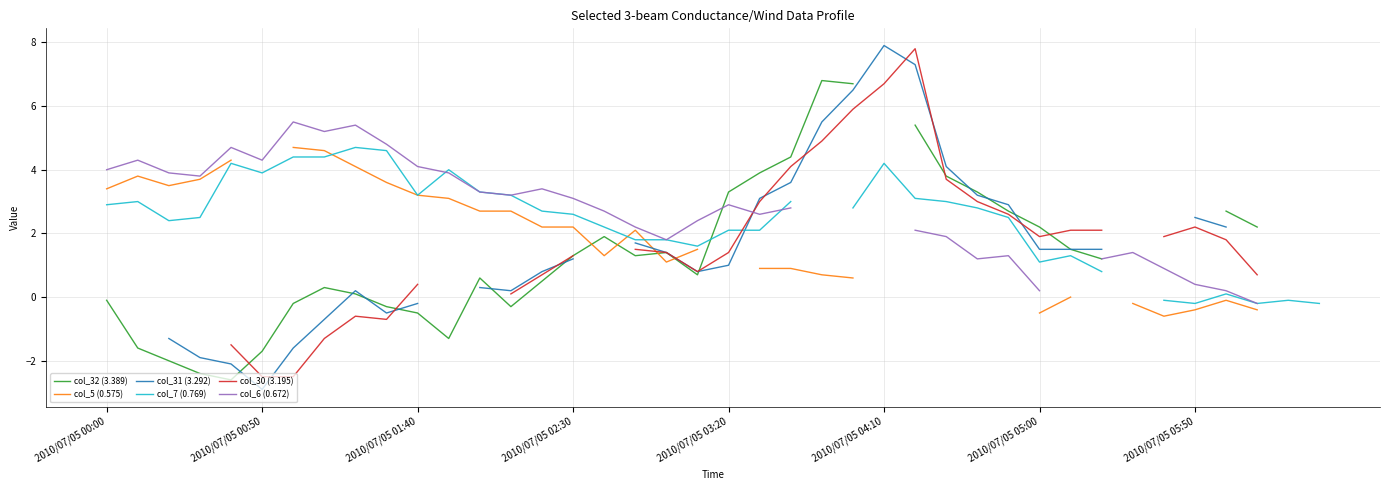

What is the maximum value for col_31 (3.292)?

7.9